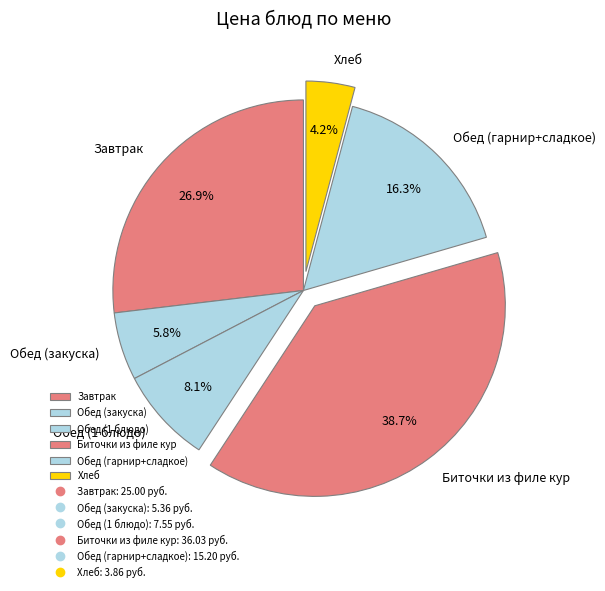

What is the ratio of the value at Обед (гарнир+сладкое) to the value at Хлеб?

3.9